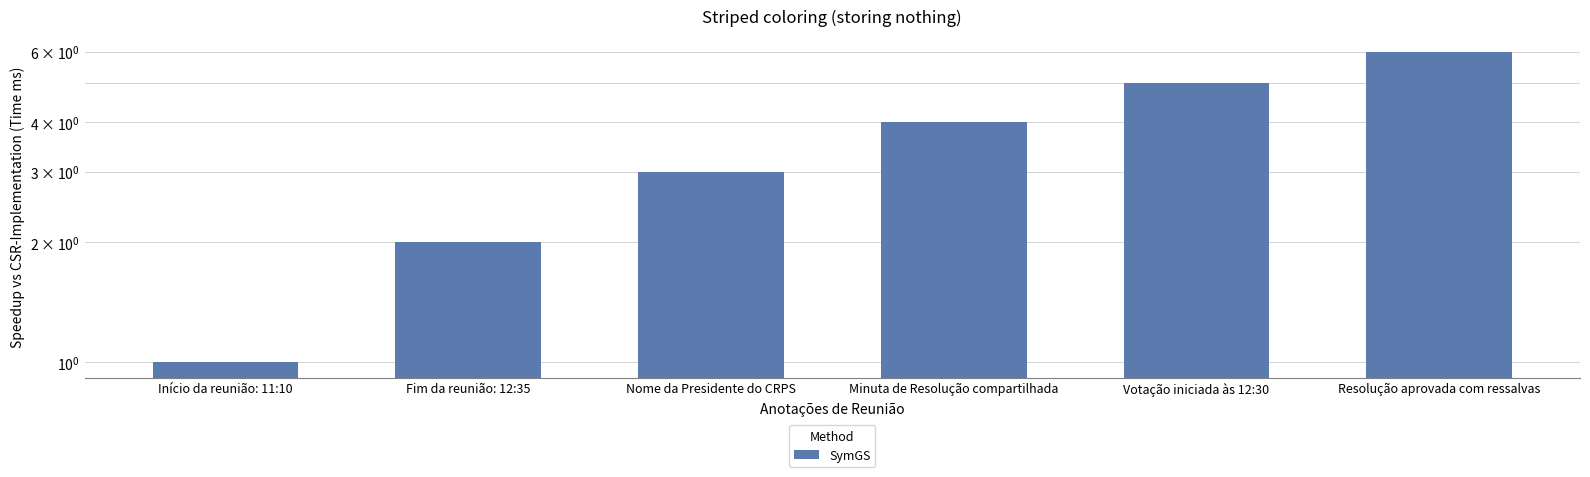

What is the label of the 1st bar from the left?

Início da reunião: 11:10